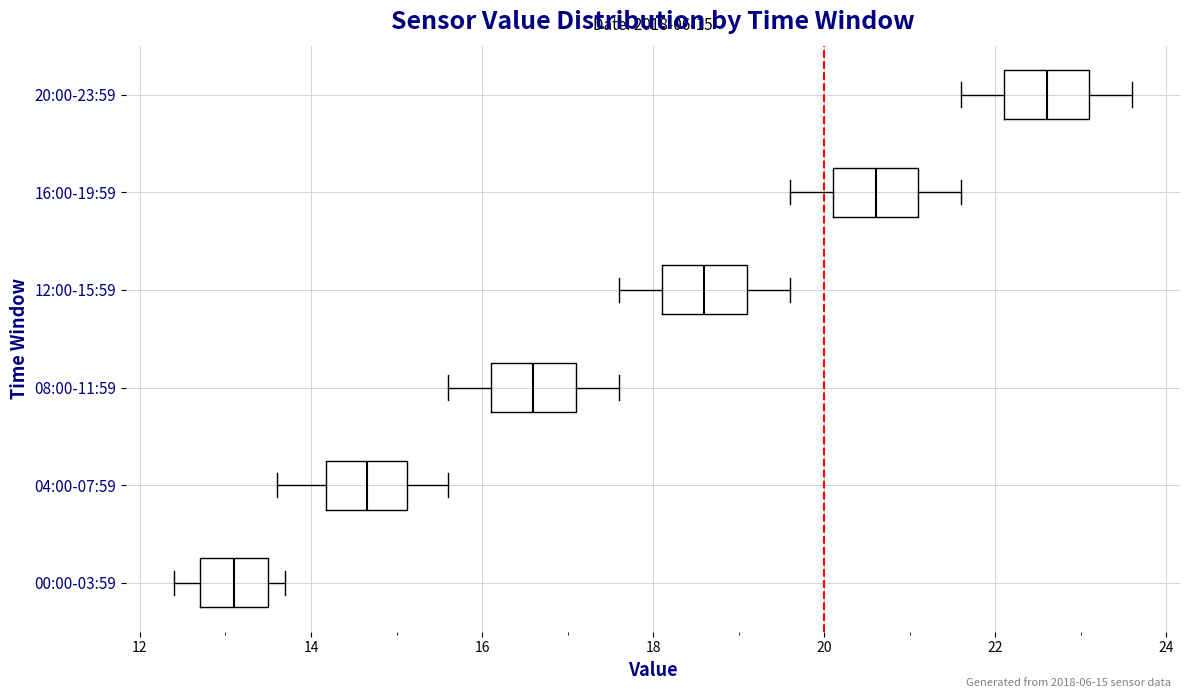

Which box has the furthest to the right median line?

20:00-23:59